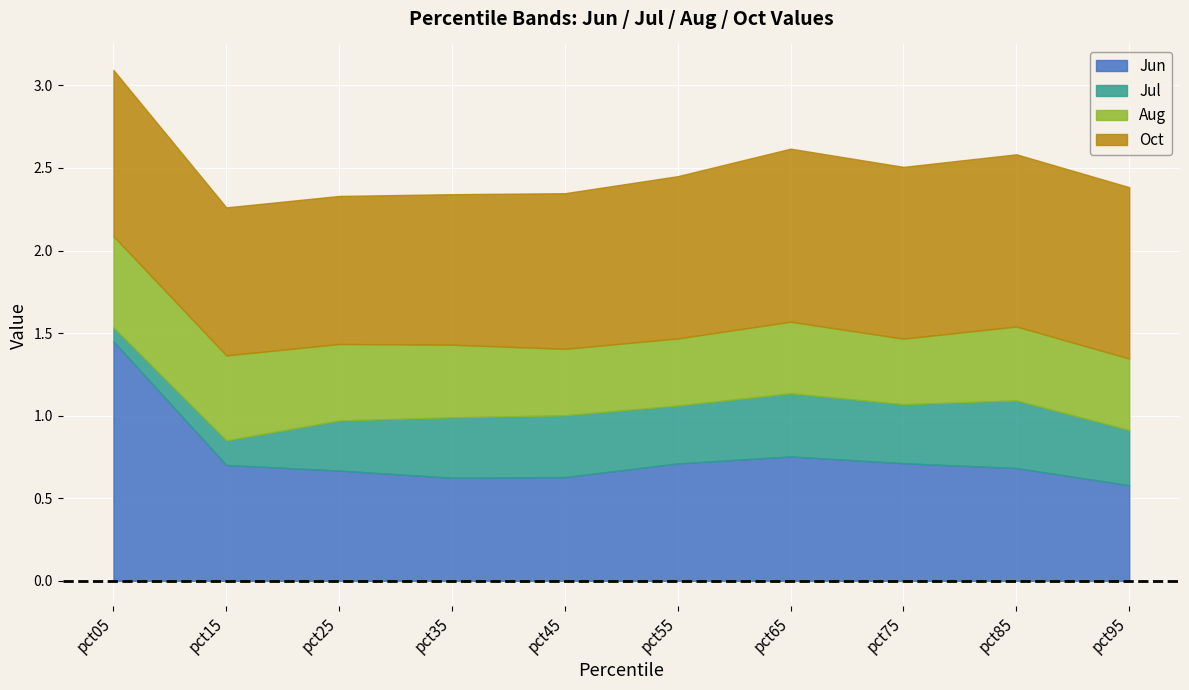

True or false: Aug and Jul cross at least once.

False